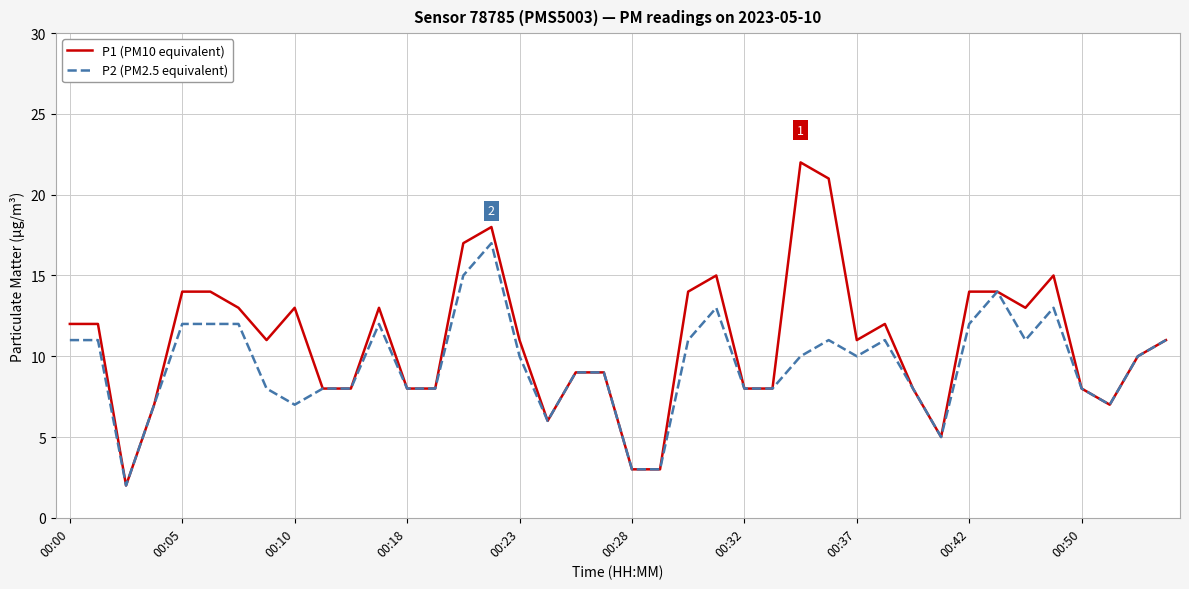

Which series has the largest total across all categories?

P1 (PM10 equivalent)